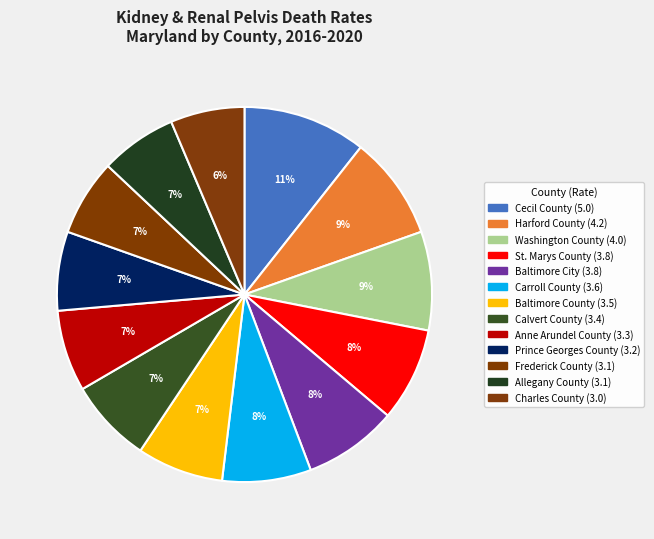

How many slices are in this pie chart?

13